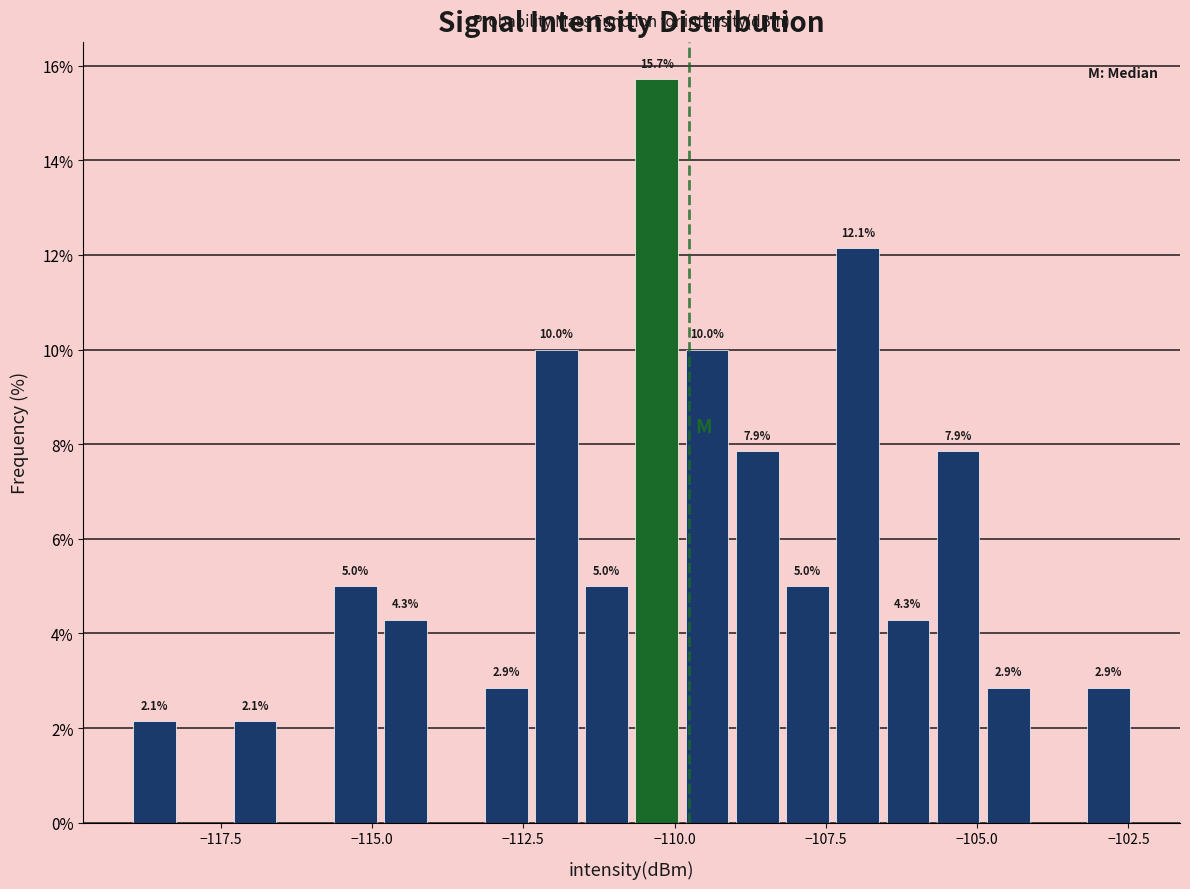

Read against the x-axis, roughly where is the centre of the tallest bar?

-110.5